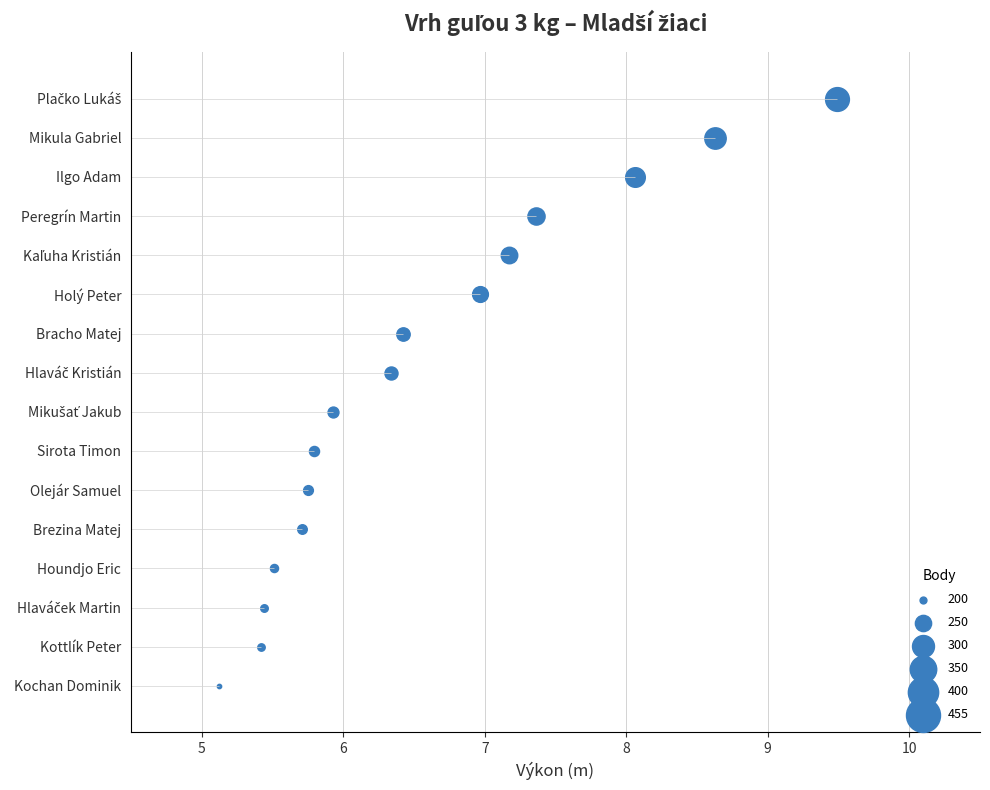

Approximately how many times larger is the value at Mikušať Jakub compared to Mikula Gabriel?

0.7